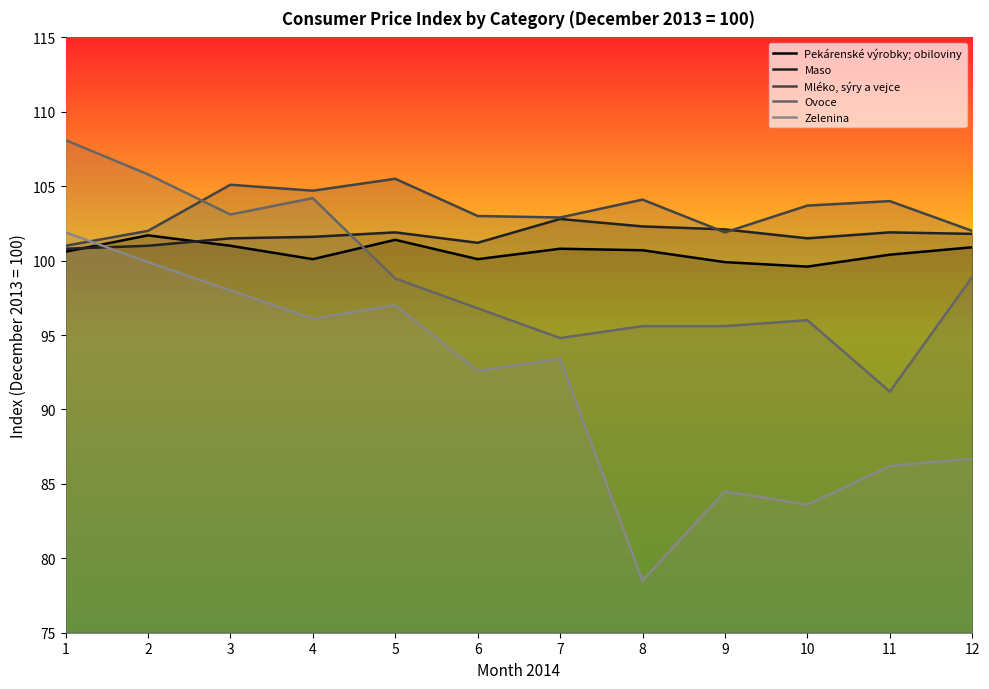

At which label is Pekárenské výrobky; obiloviny closest to 100?

4